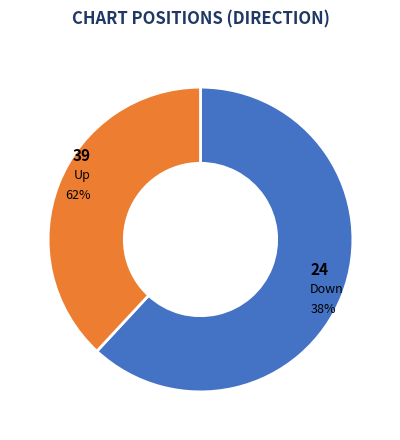

Rank the categories by value from lowest to highest.

down, up